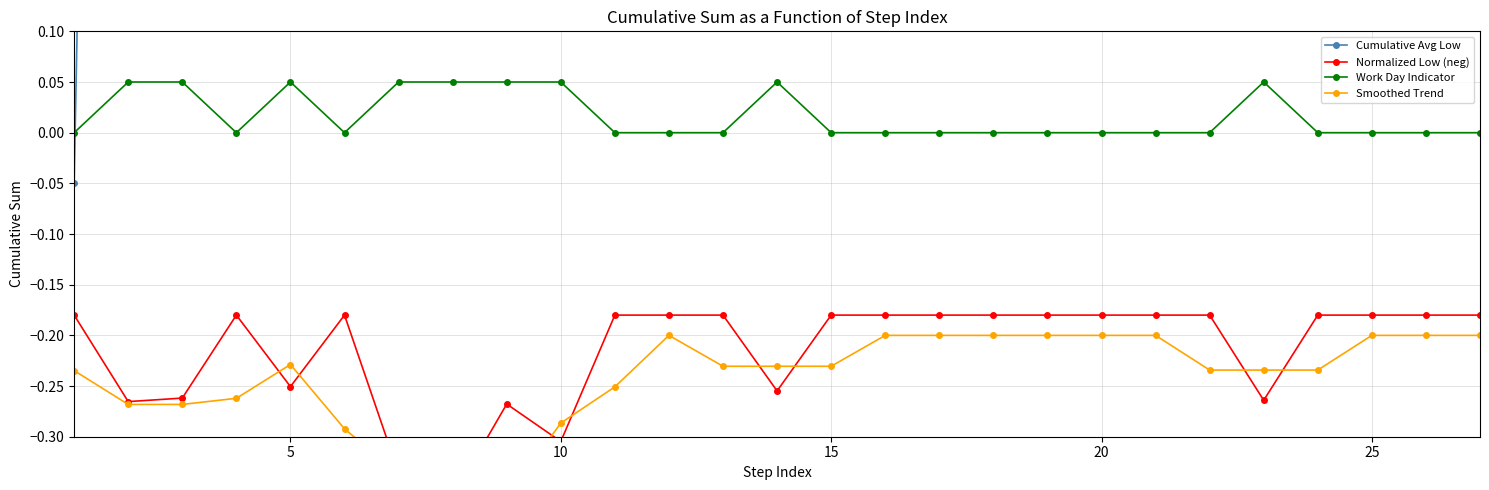

True or false: Normalized Low (neg) and Cumulative Avg Low cross at least once.

False